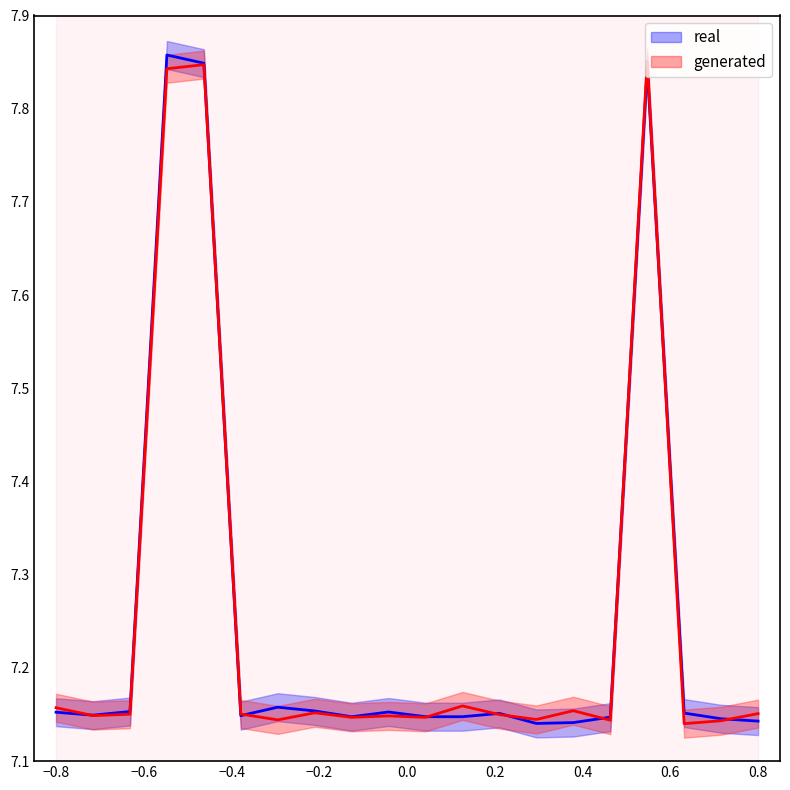

How many categories are shown in the chart?

20